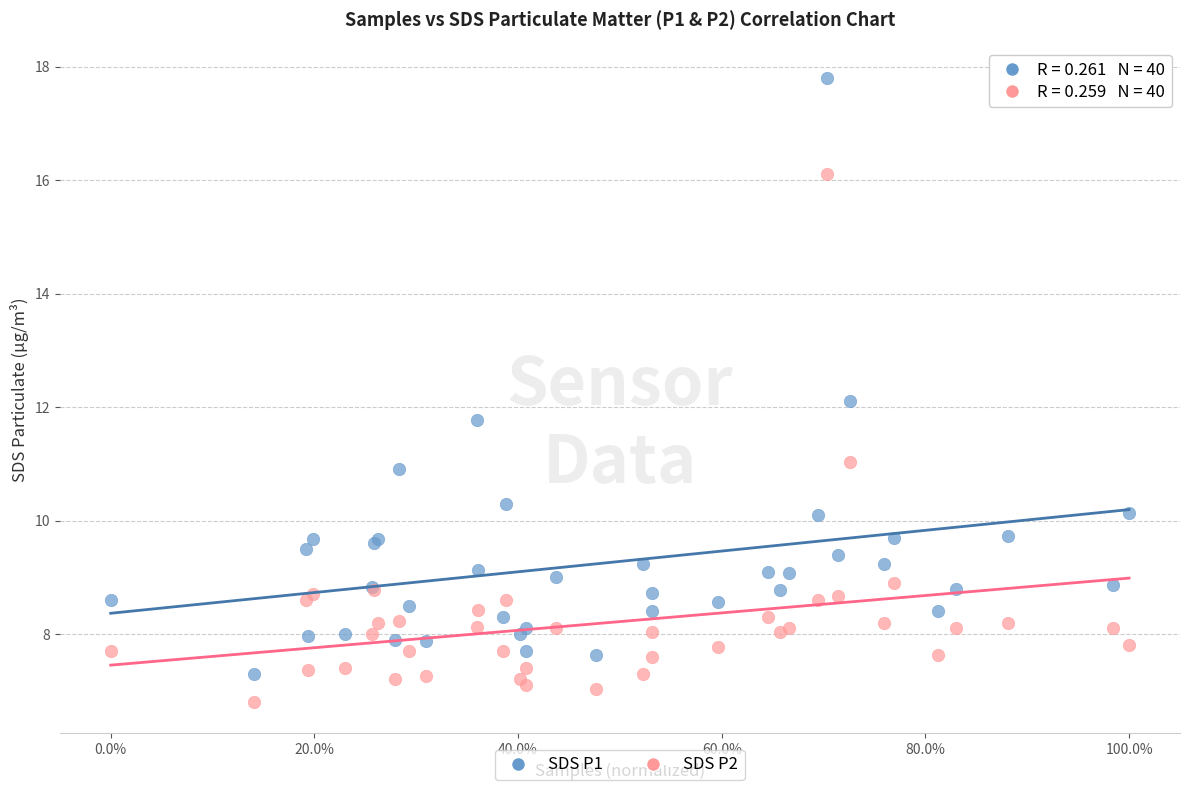

Which series contains the lowest Y value?

SDS P2